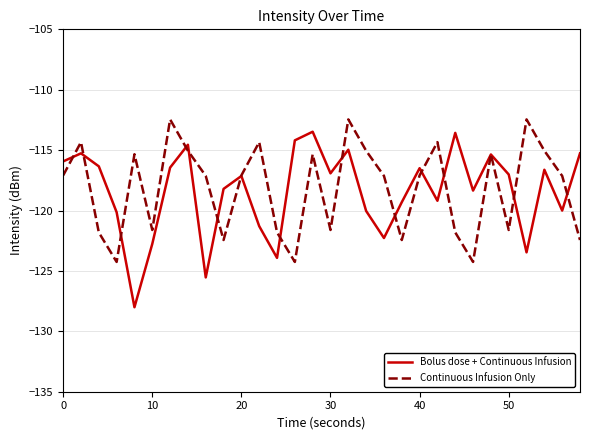

What is the minimum value shown in the chart?

-128.0